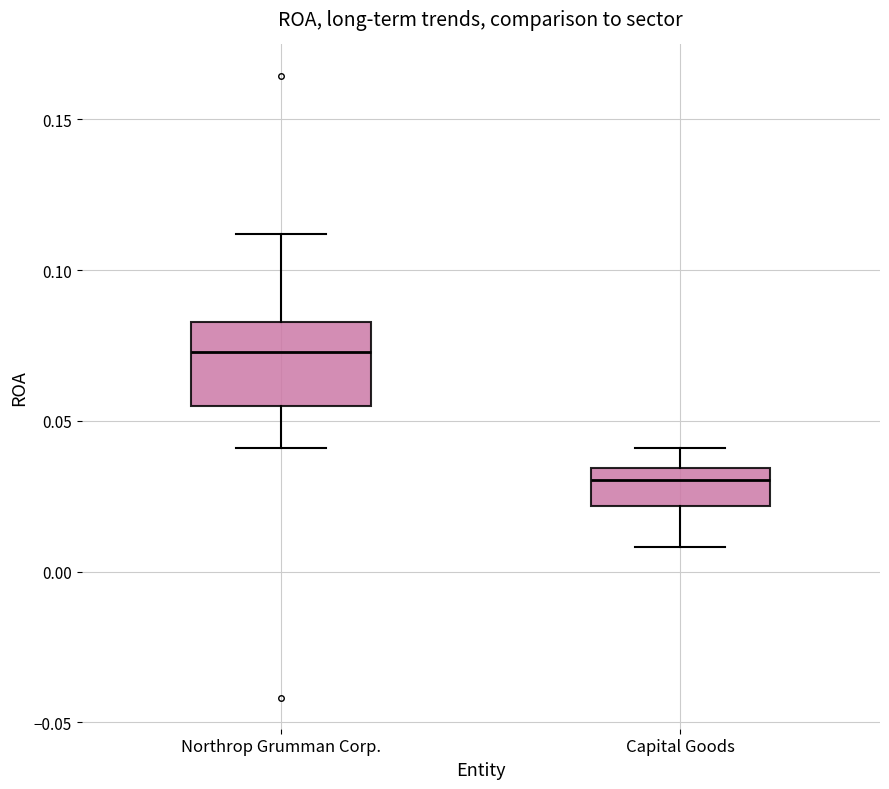

Reading left to right, read every box against the y-axis: the position of its median line, the range the box covers, and the ends of its whiskers. The values are not printed on the chart, so give them approximately, as read against the axis.

Northrop Grumman Corp.: median 0.075, box 0.055 to 0.085, whiskers 0.040 to 0.110
Capital Goods: median 0.030, box 0.020 to 0.035, whiskers 0.010 to 0.040